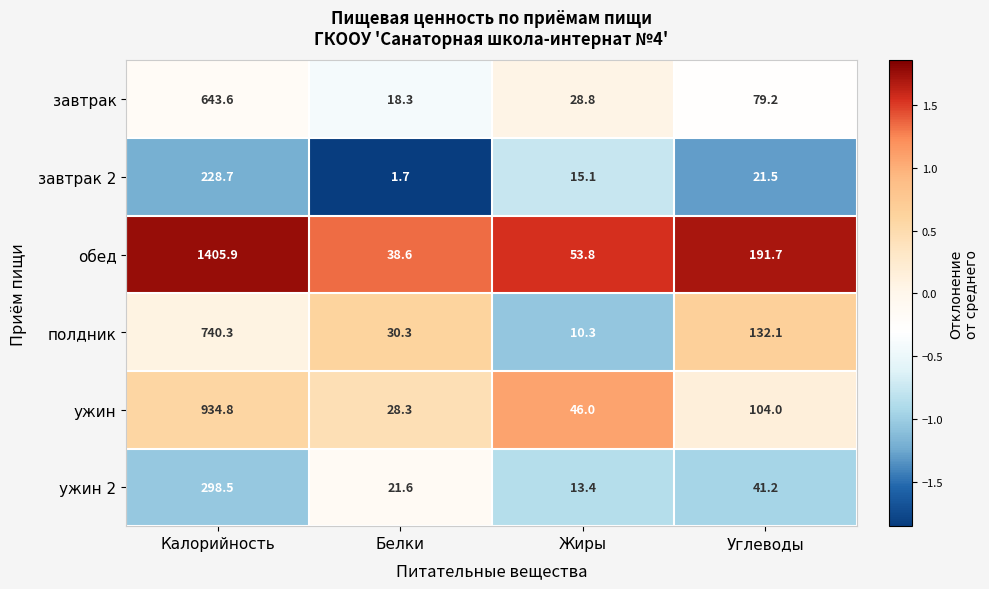

How many data points in завтрак 2 are less than 21?

2